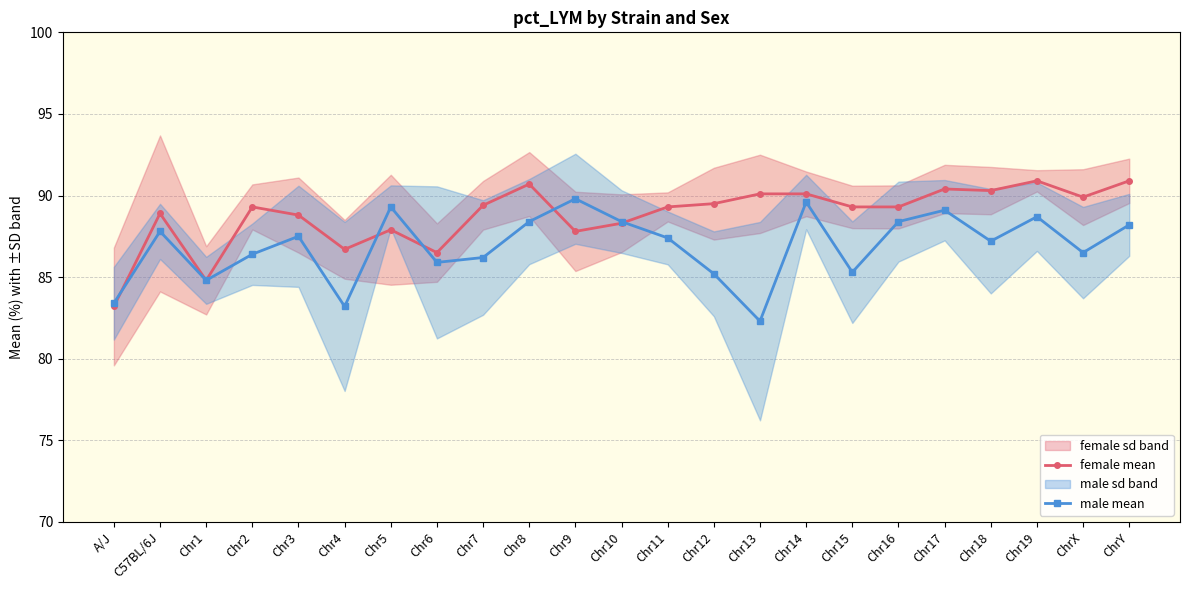

How many times do female mean and male mean cross each other?

5